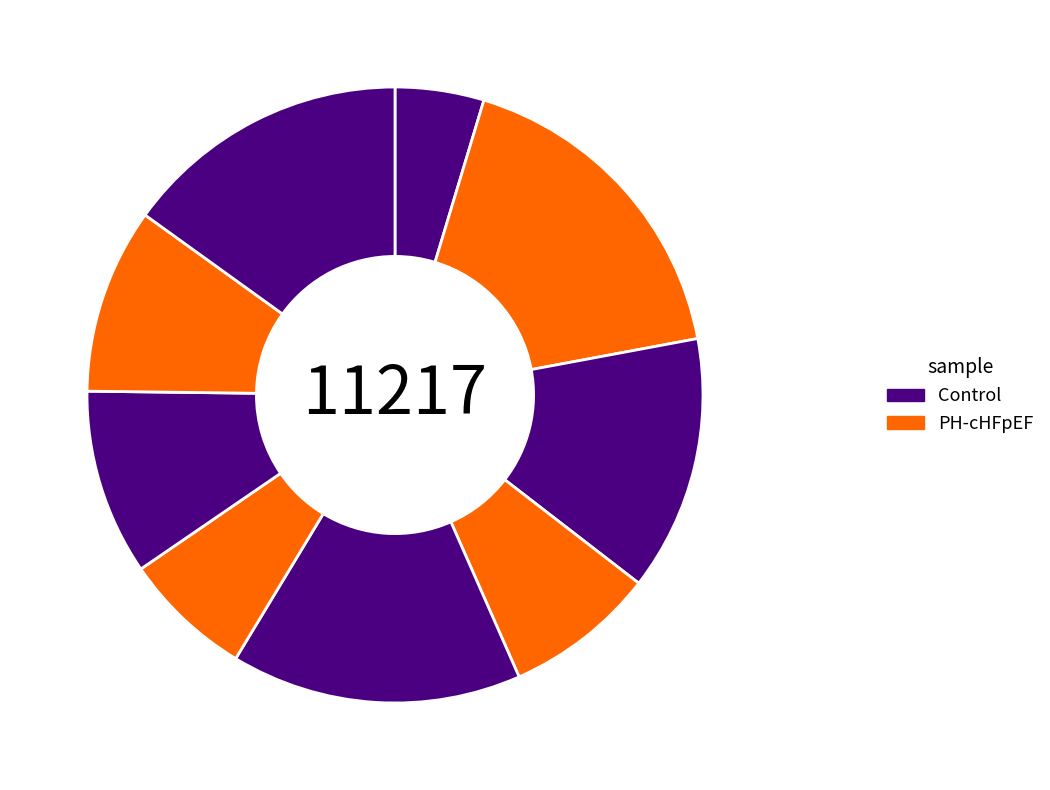

How many segments does this pie chart have?

9